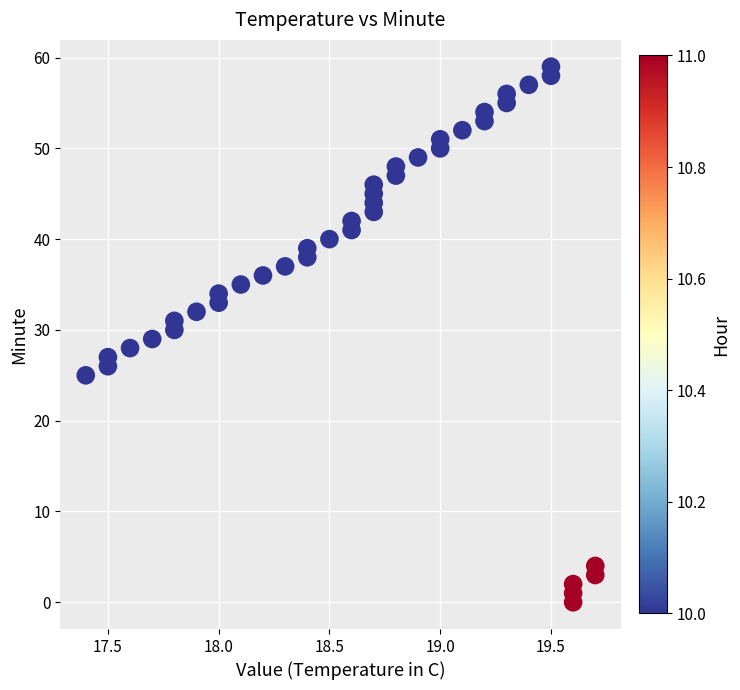

What is the range of Y values (max minus min)?

59